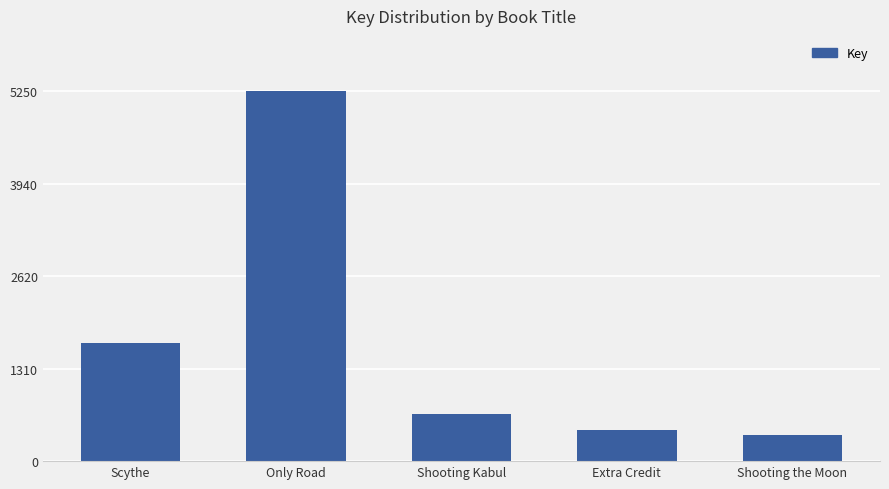

Which label corresponds to the largest value in the chart?

Only Road